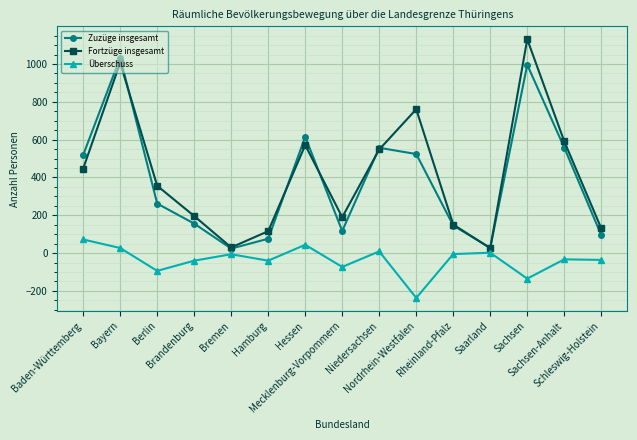

What is the label of the 4th point from the left?

Brandenburg